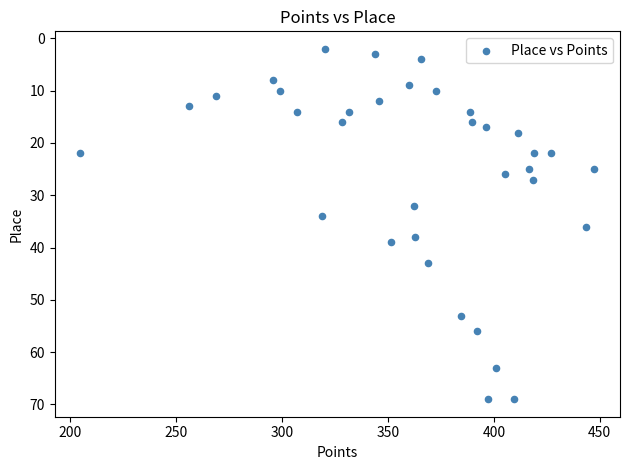

What is the range of Y values (max minus min)?

67